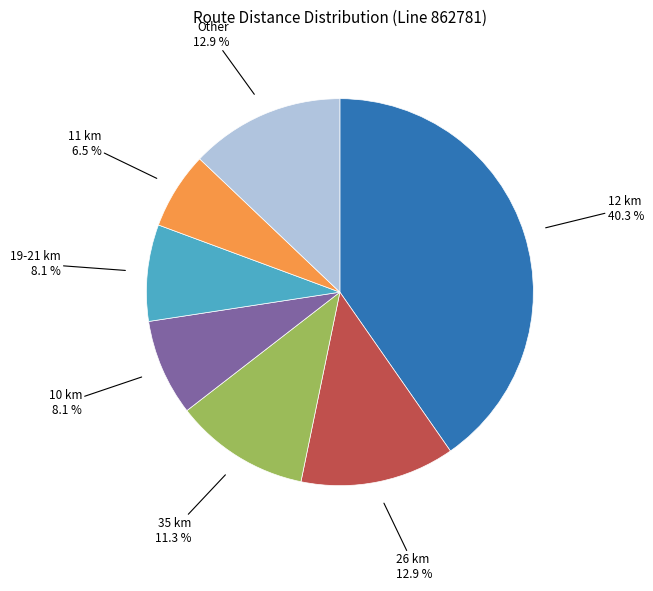

Does 19-21 km account for over 50% of the chart?

No